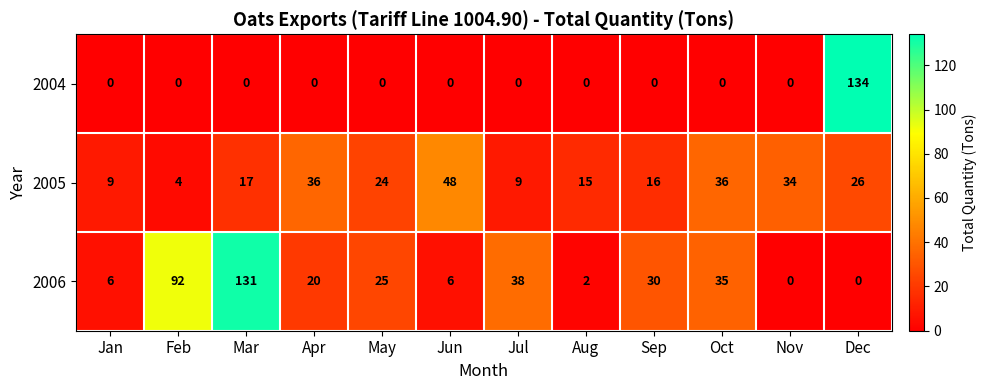

What is the total value across all series at Nov?

34